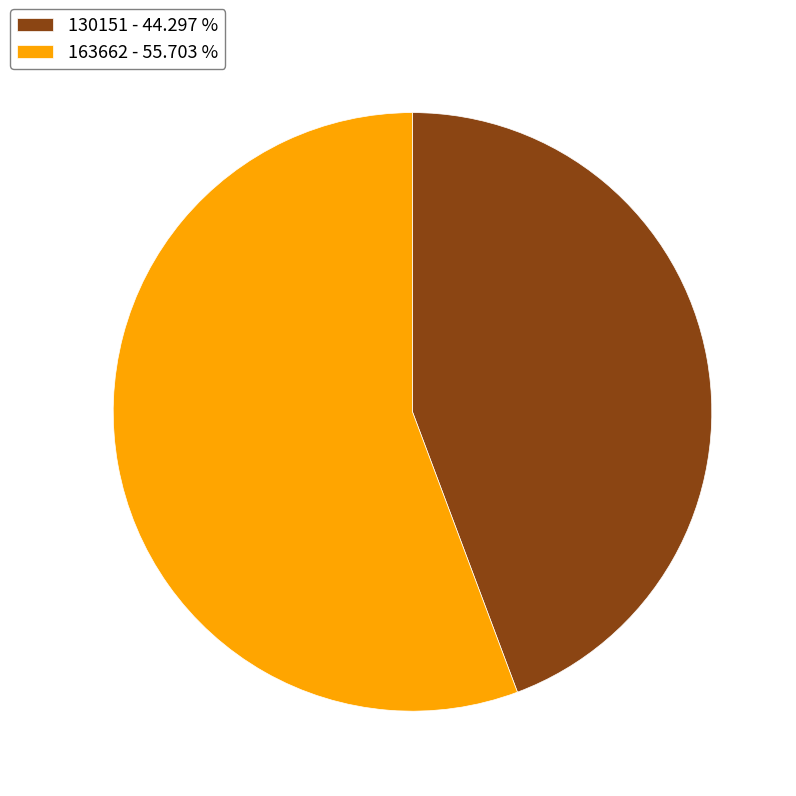

Combined, do 130151 and 163662 account for over 50%?

Yes